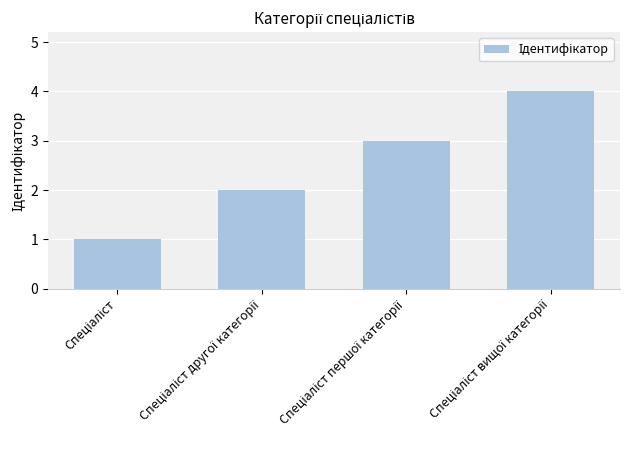

What is the maximum value shown in the chart?

4